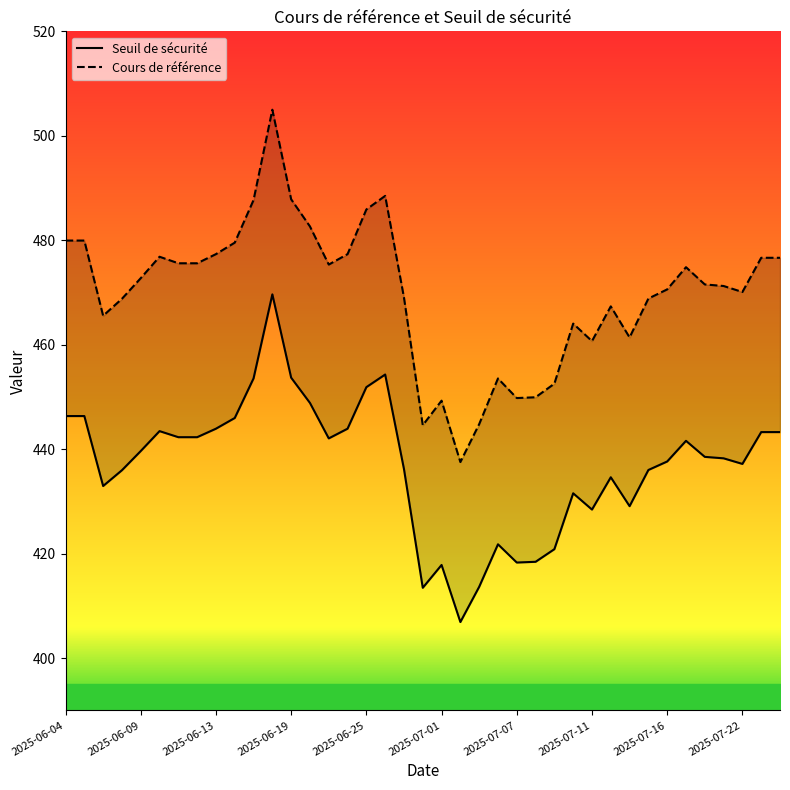

At how many categories does at least one series exceed 465?

28